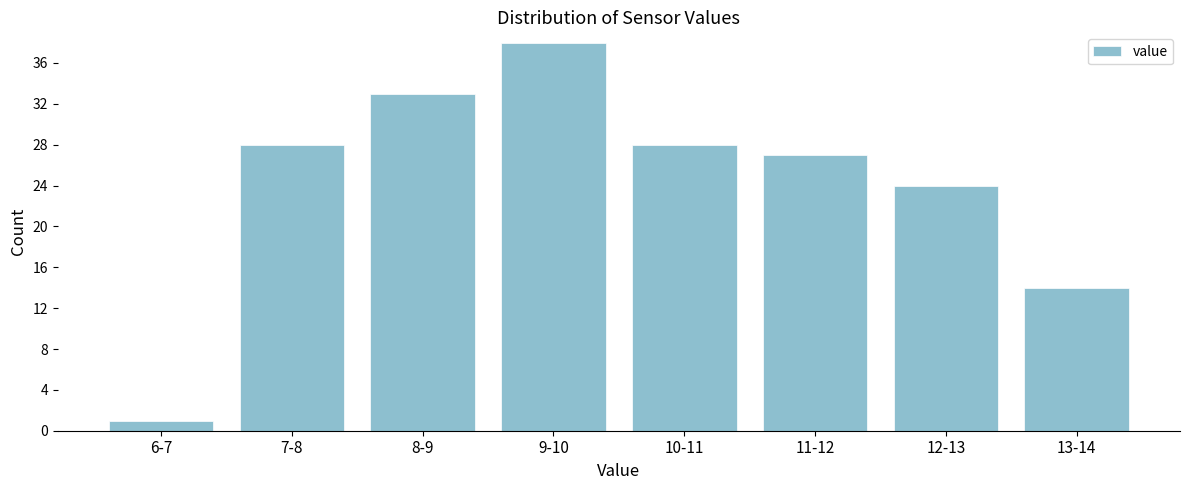

Reading left to right, what are all the values shown in this chart?

1	28	33	38	28	27	24	14